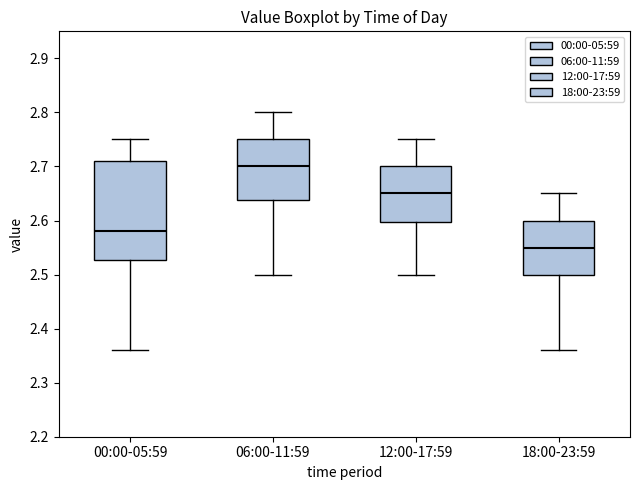

Reading left to right, read every box against the y-axis: the position of its median line, the range the box covers, and the ends of its whiskers. The values are not printed on the chart, so give them approximately, as read against the axis.

00:00-05:59: median 2.58, box 2.53 to 2.71, whiskers 2.36 to 2.75
06:00-11:59: median 2.70, box 2.64 to 2.75, whiskers 2.50 to 2.80
12:00-17:59: median 2.65, box 2.60 to 2.70, whiskers 2.50 to 2.75
18:00-23:59: median 2.55, box 2.50 to 2.60, whiskers 2.36 to 2.65